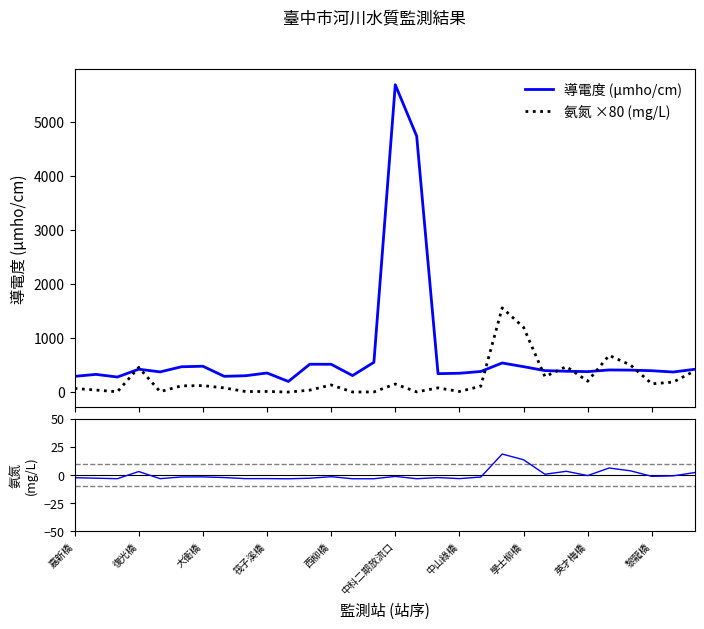

What is the maximum value for 氨氮 ×80 (mg/L)?

1560.0